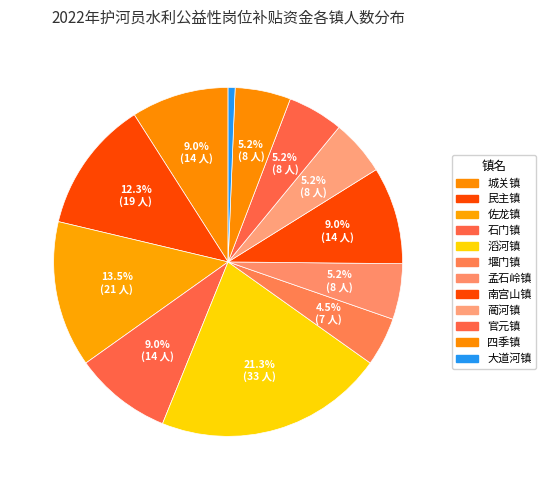

Count the number of slices in the pie.

12